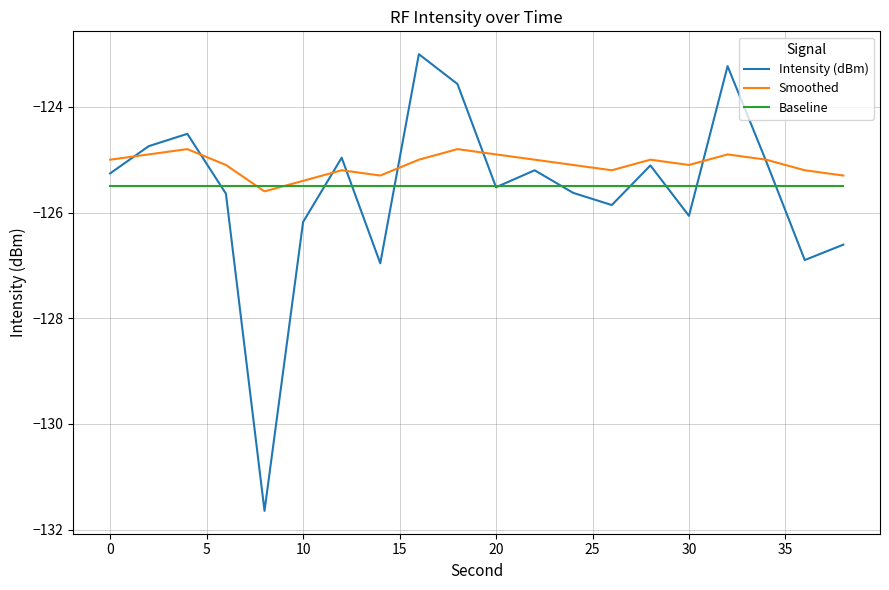

At how many categories does at least one series exceed -124?

3